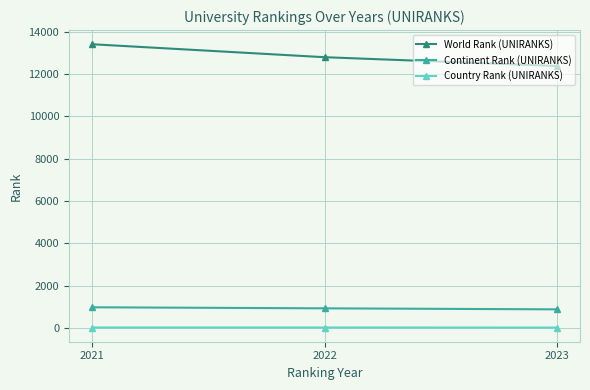

Which series has the largest range (max minus min)?

World Rank (UNIRANKS)